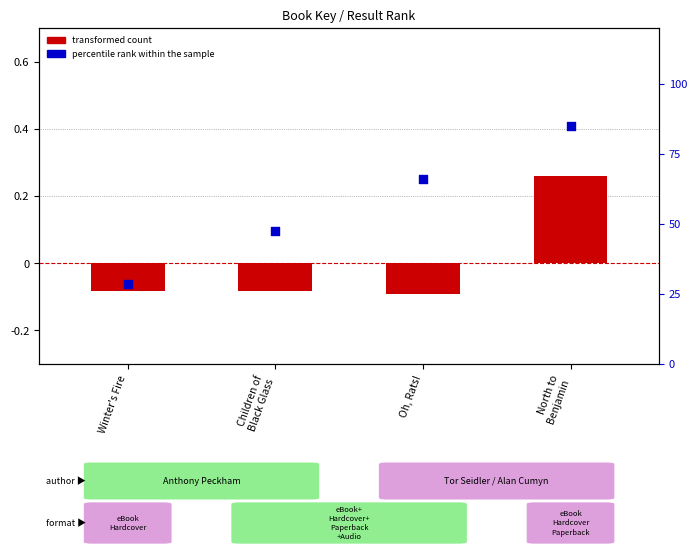

At which category is the sum across all series the highest?

North to
Benjamin